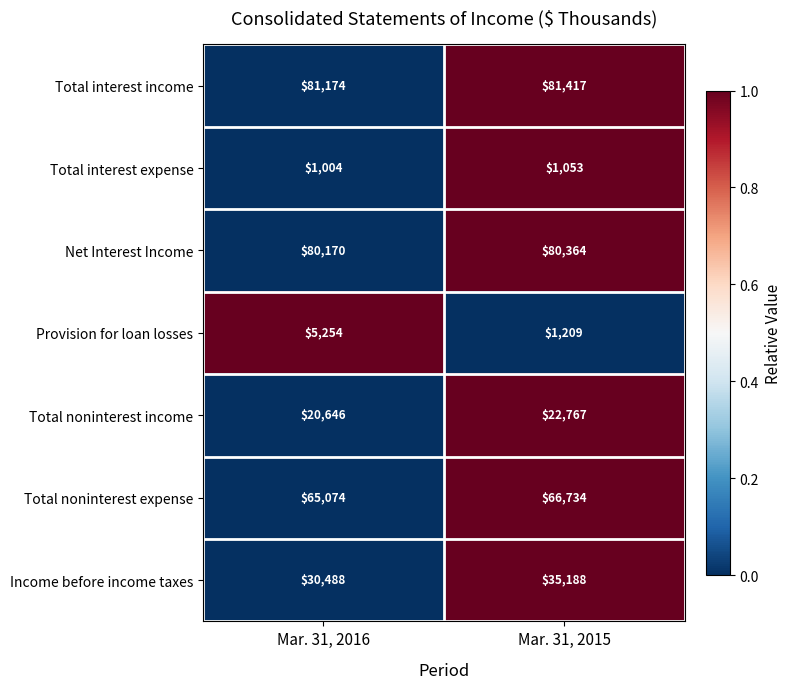

How many data points does each series have?

2